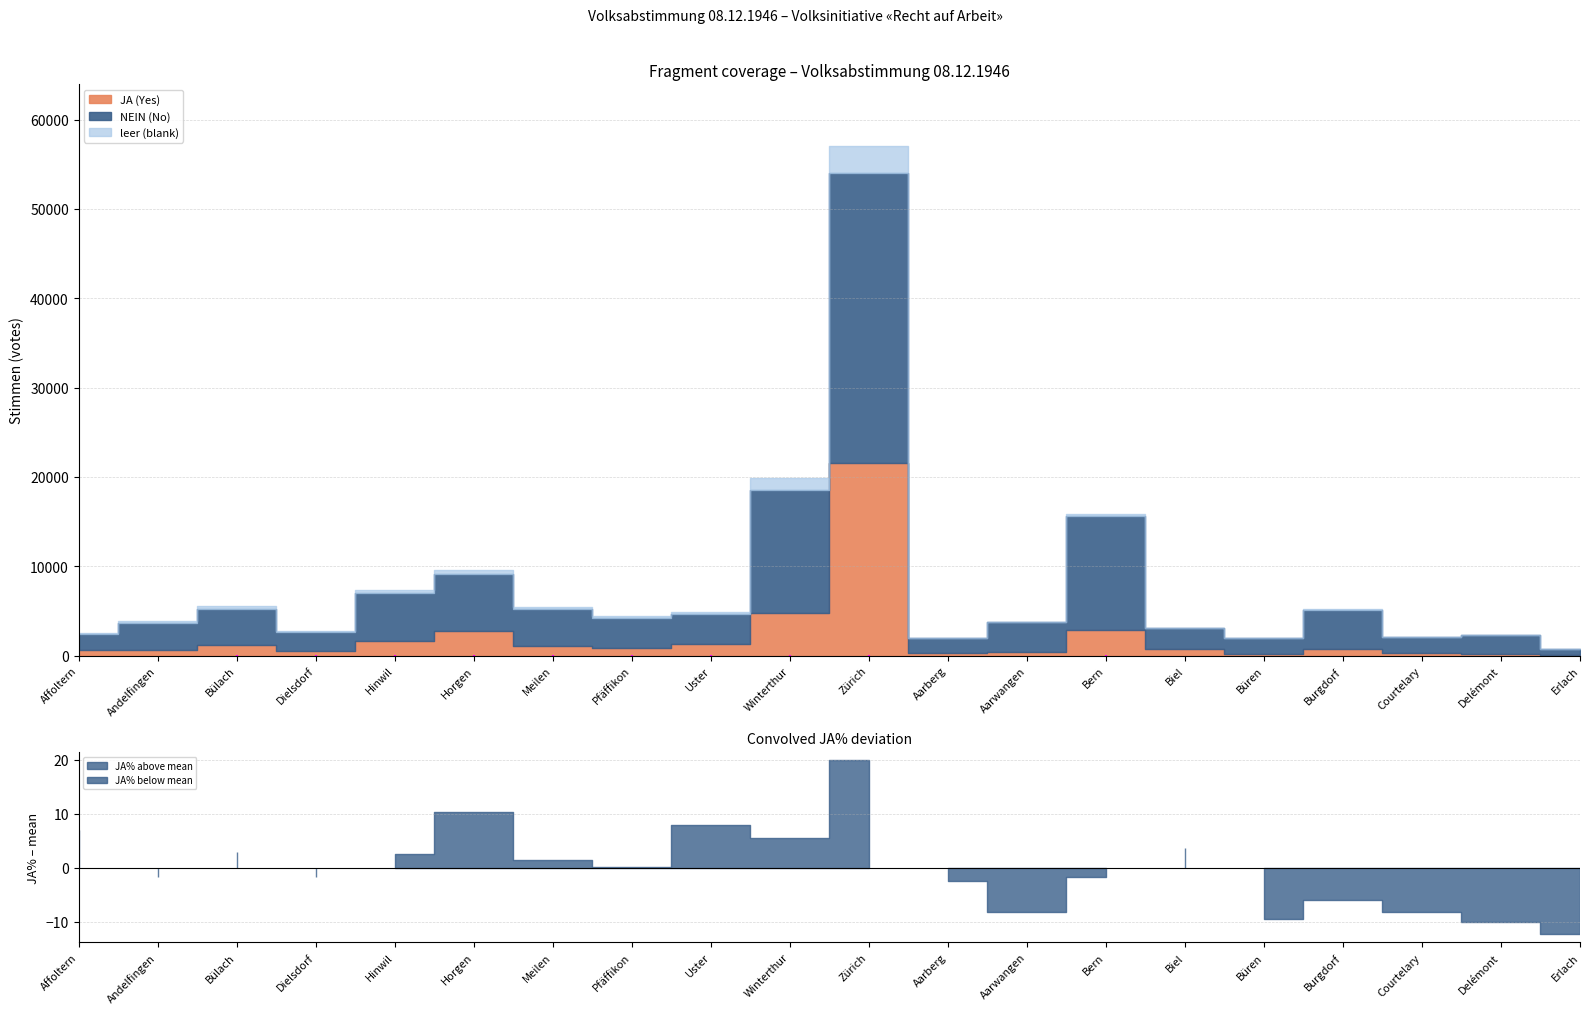

What is the value of the leer point at the 4th from the left?

142